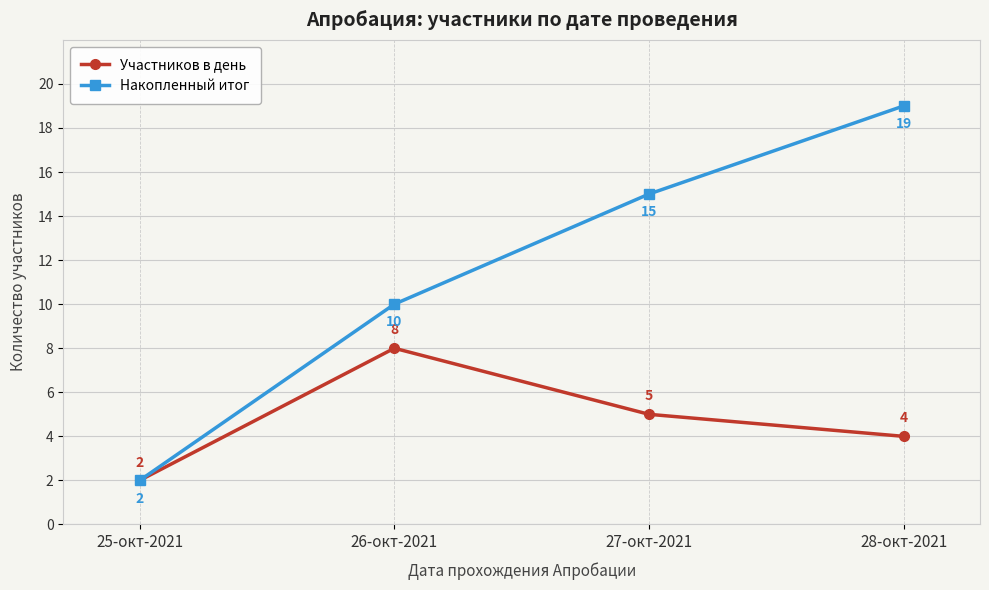

At which label does Накопленный итог reach its minimum?

25-окт-2021